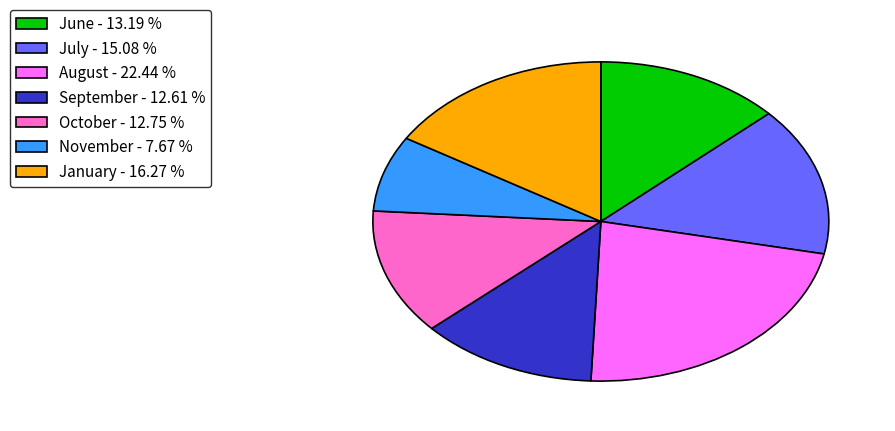

Do June and January together represent more than half of the pie?

No